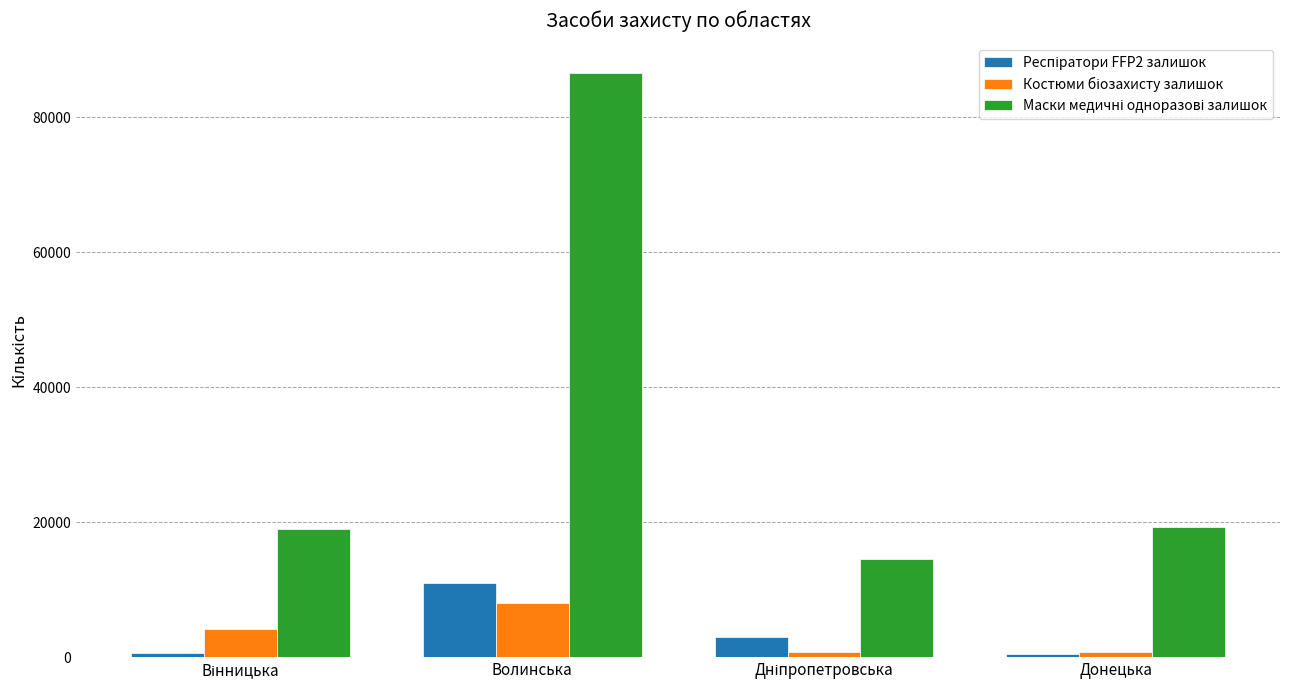

At which category does the chart reach its peak across all series?

Волинська